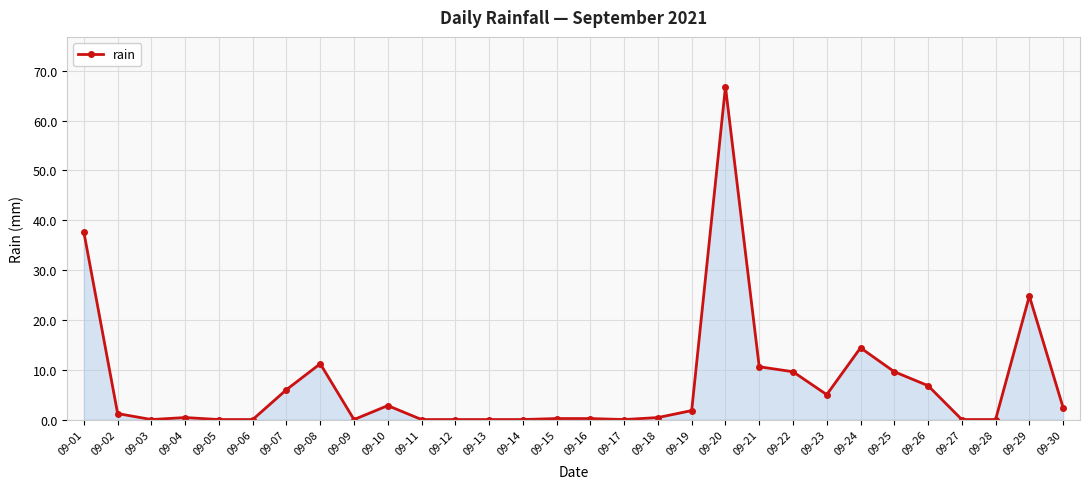

What is the change in value from 09-13 to 09-26?

+6.8